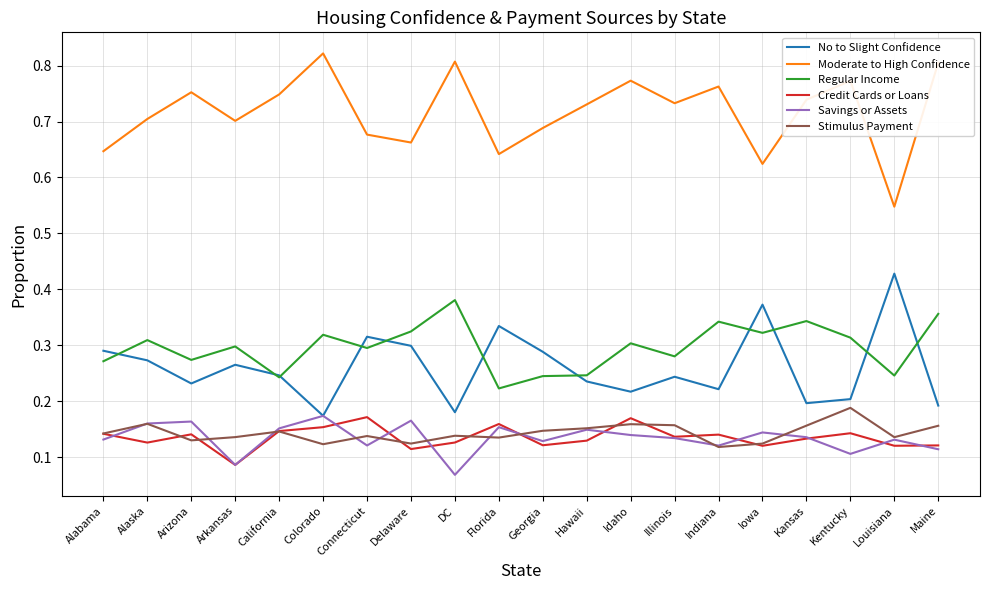

True or false: Stimulus Payment and No to Slight Confidence cross at least once.

False